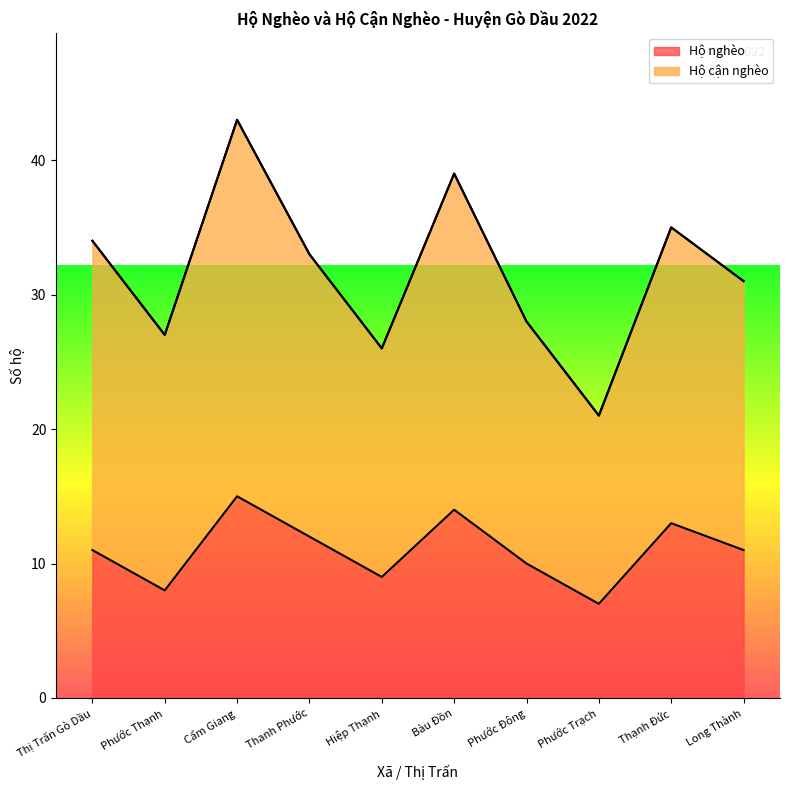

Is it true that Hộ nghèo equals 11 at Phước Trạch?

False